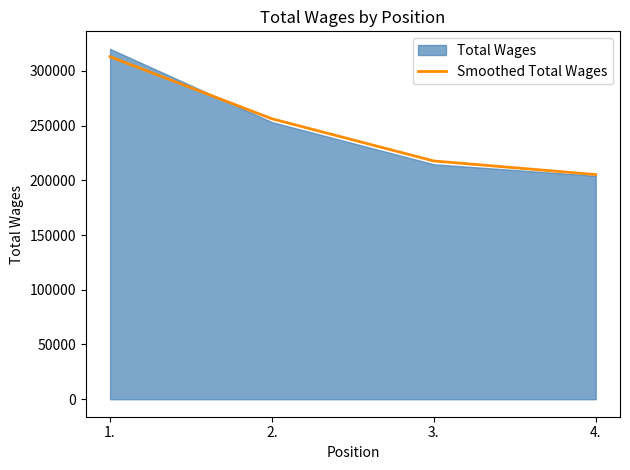

What is the change in value from 1. to 3.?

-95294.0